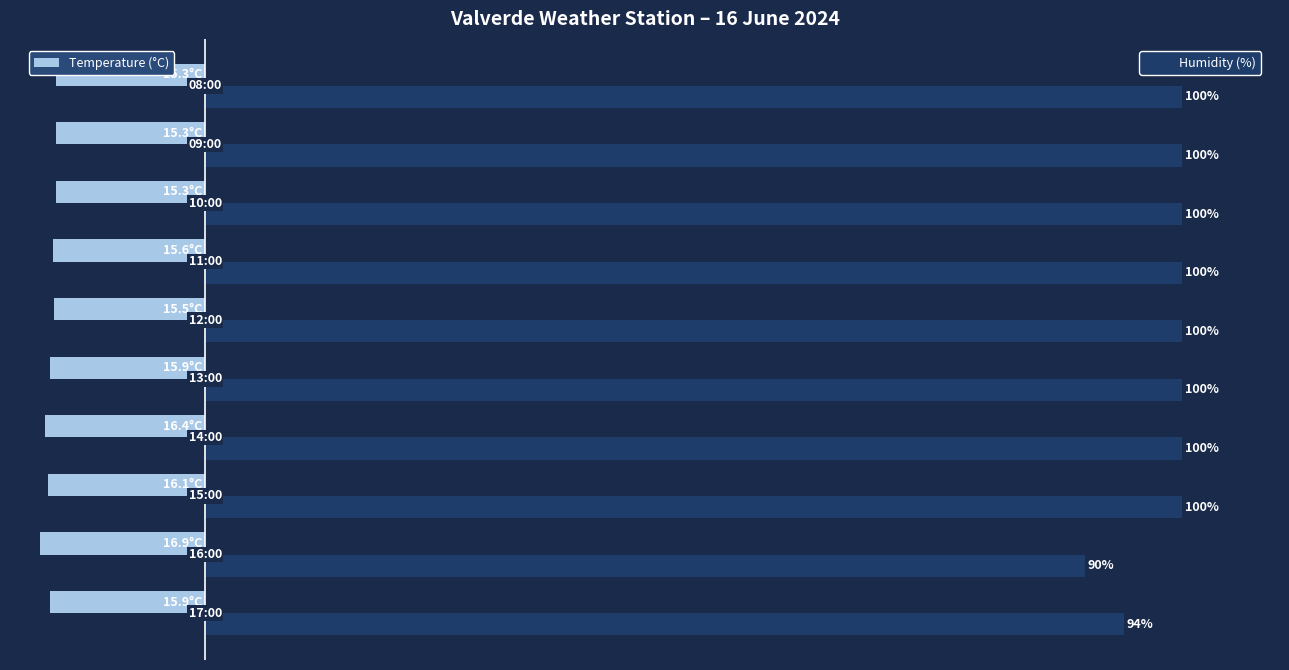

Reading left to right, list all the values displayed in this chart.

Temperature (°C): -15.9	-16.9	-16.1	-16.4	-15.9	-15.5	-15.6	-15.3	-15.3	-15.3
Humidity (%): 94.0	90.0	100.0	100.0	100.0	100.0	100.0	100.0	100.0	100.0